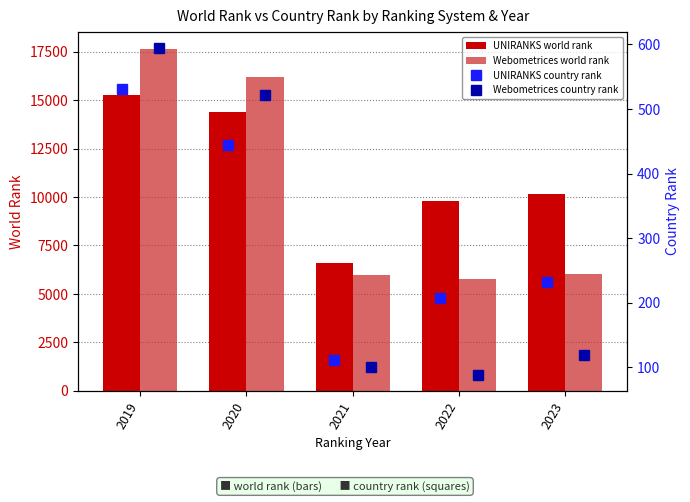

Read the UNIRANKS world rank value at 2021.

6581